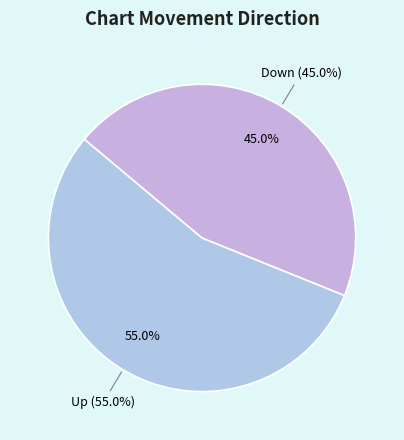

True or false: Up accounts for 55% of the total.

True